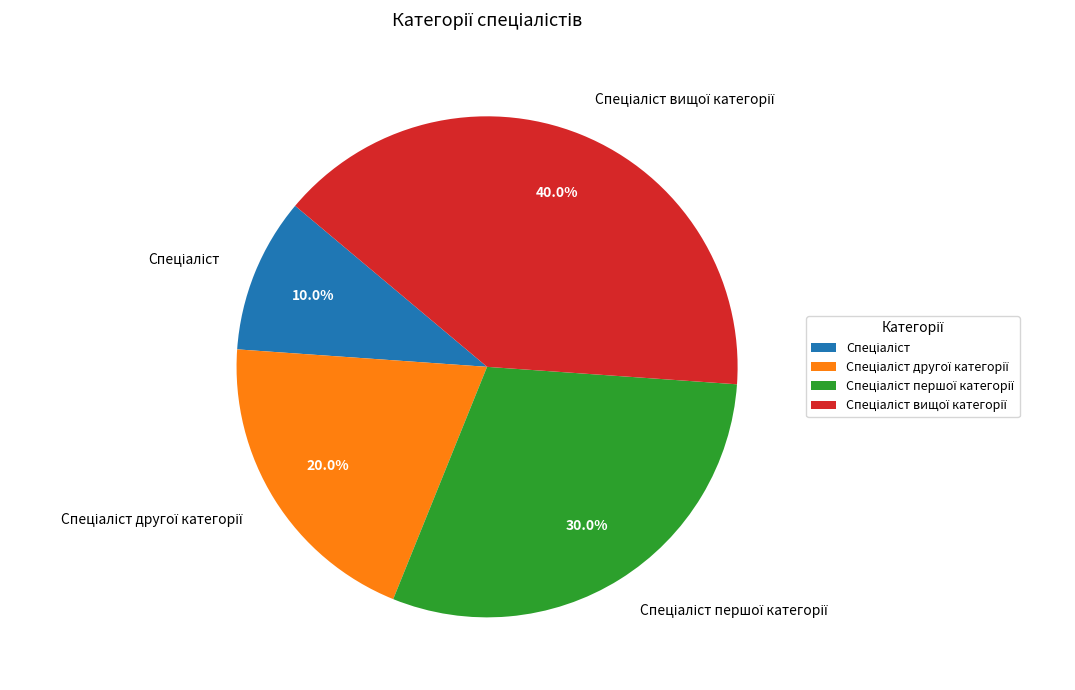

Is there any slice that represents more than half of the pie?

No